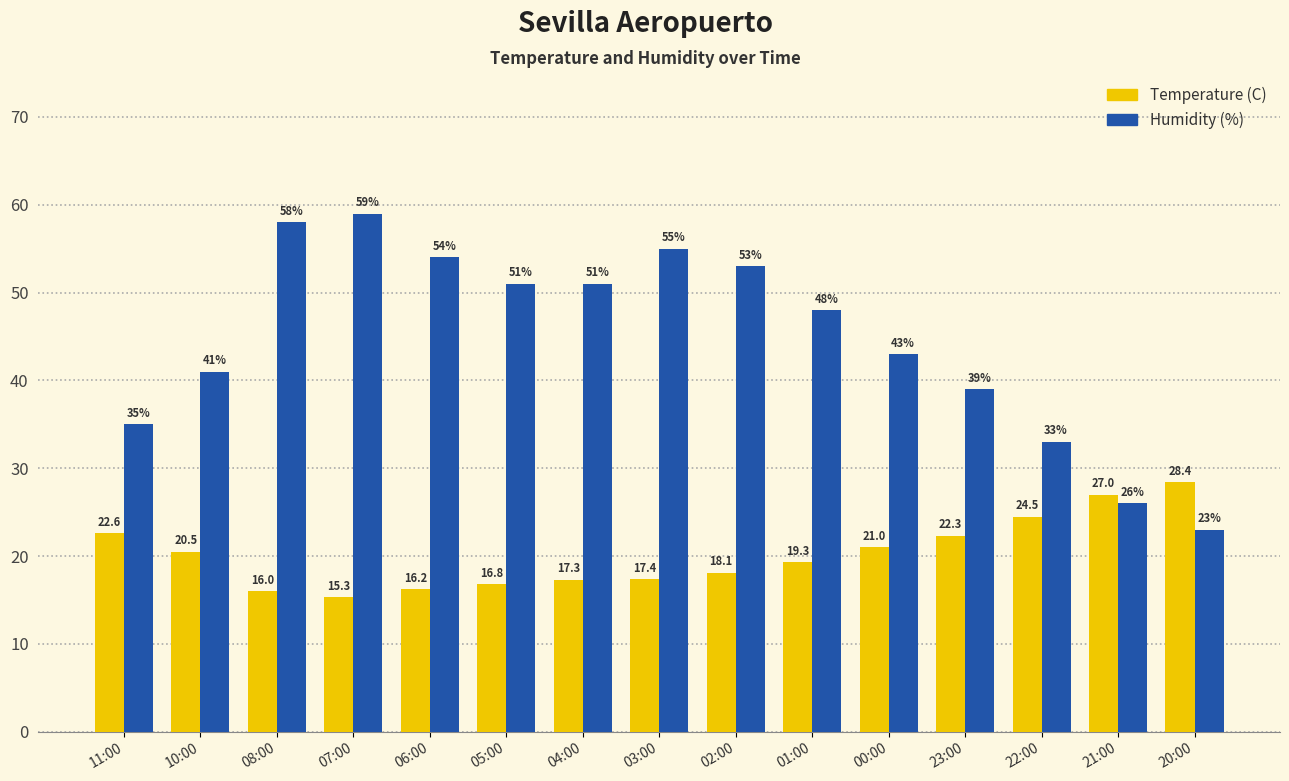

What is the minimum value shown in the chart?

15.3